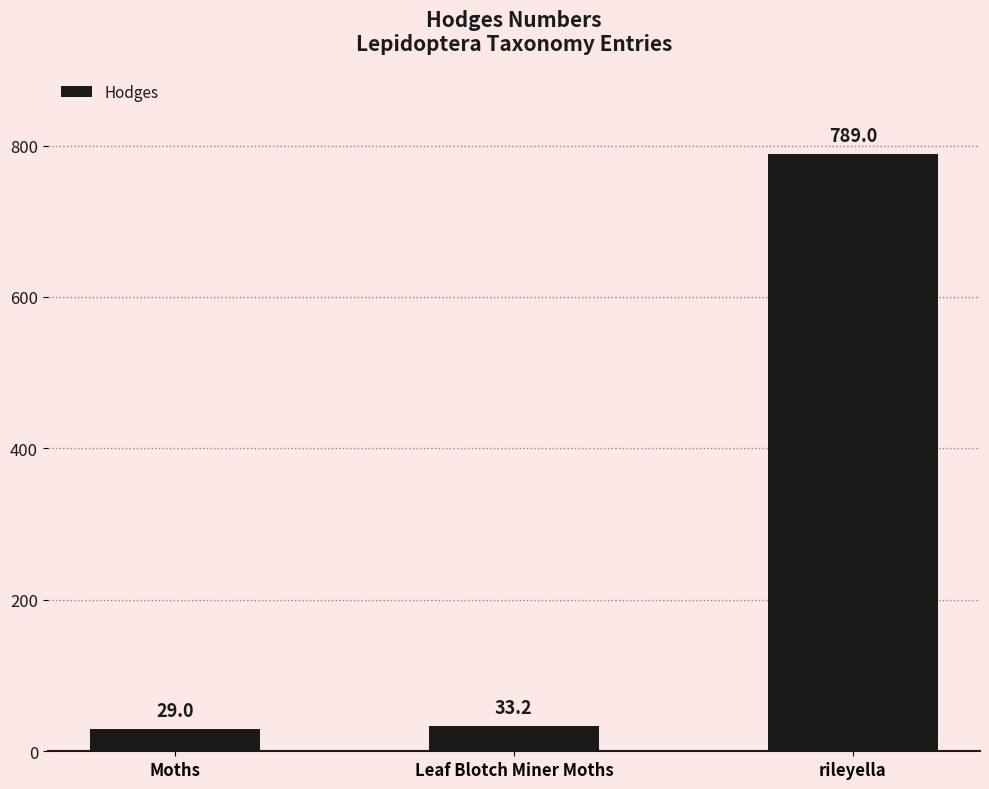

What is the change in value from Moths to rileyella?

+760.0